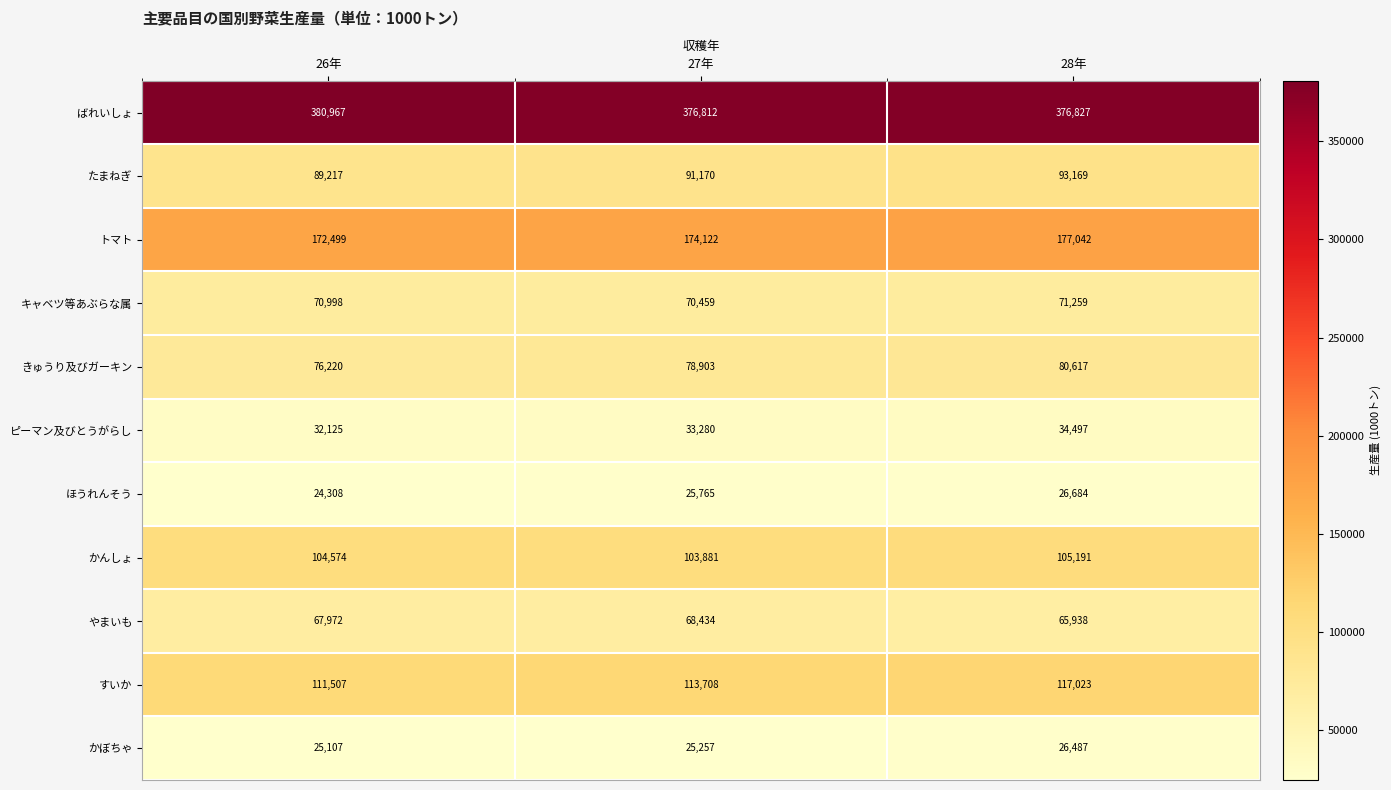

True or false: キャベツ等あぶらな属 has a value of 71259 at 28年.

True